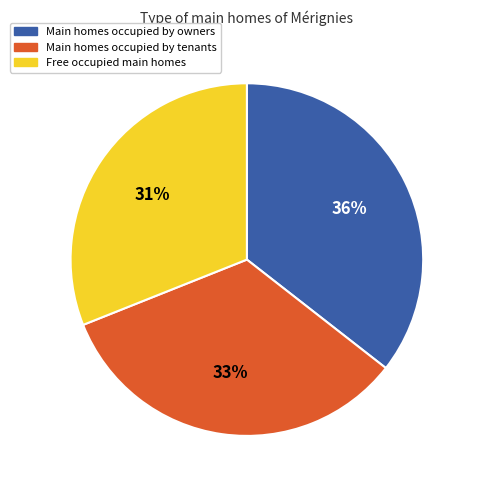

Is Main homes occupied by tenants the majority of the pie?

No